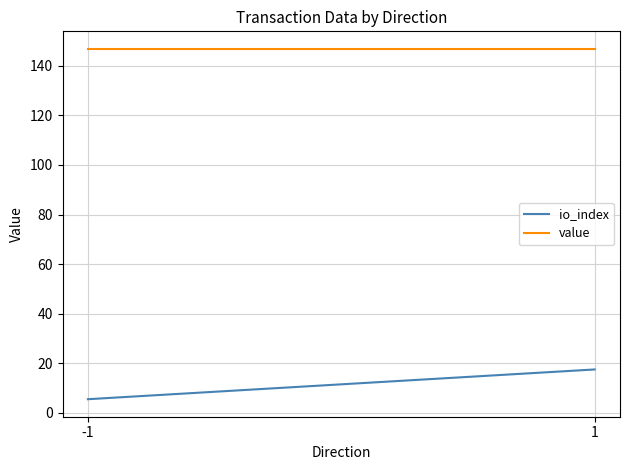

What is the total value across all series at 1?

164.4